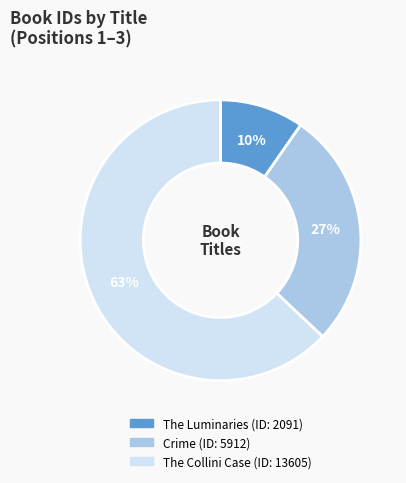

Which slice is the smallest?

The Luminaries